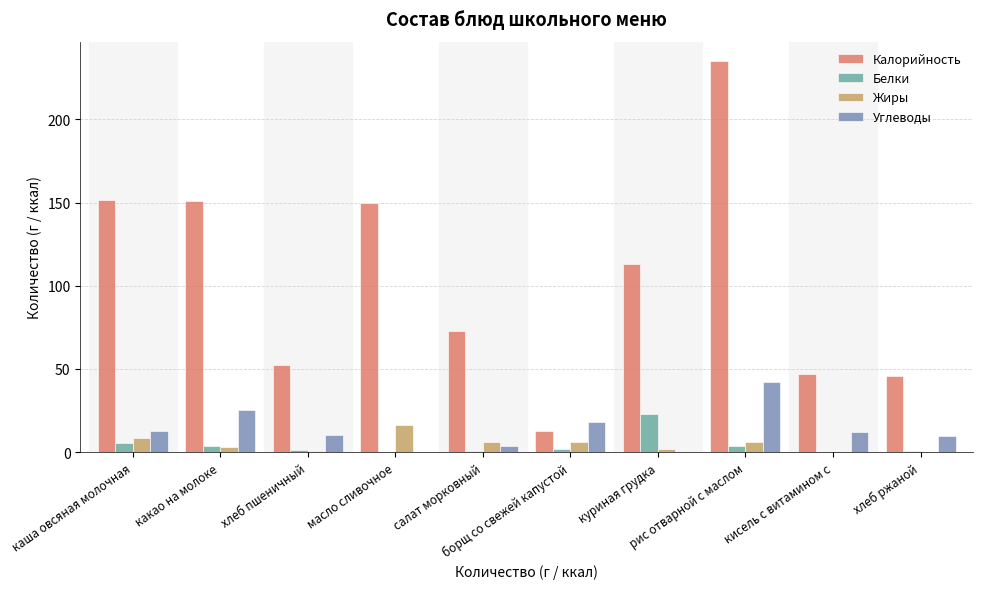

What is the sum of all Белки values?

42.1